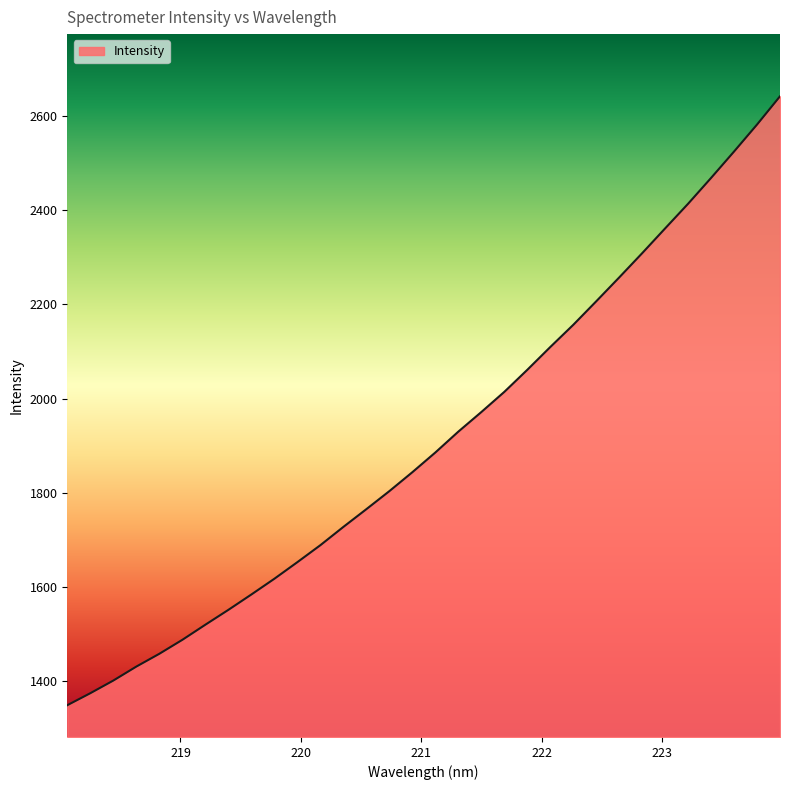

What is the greatest value displayed?

2641.9